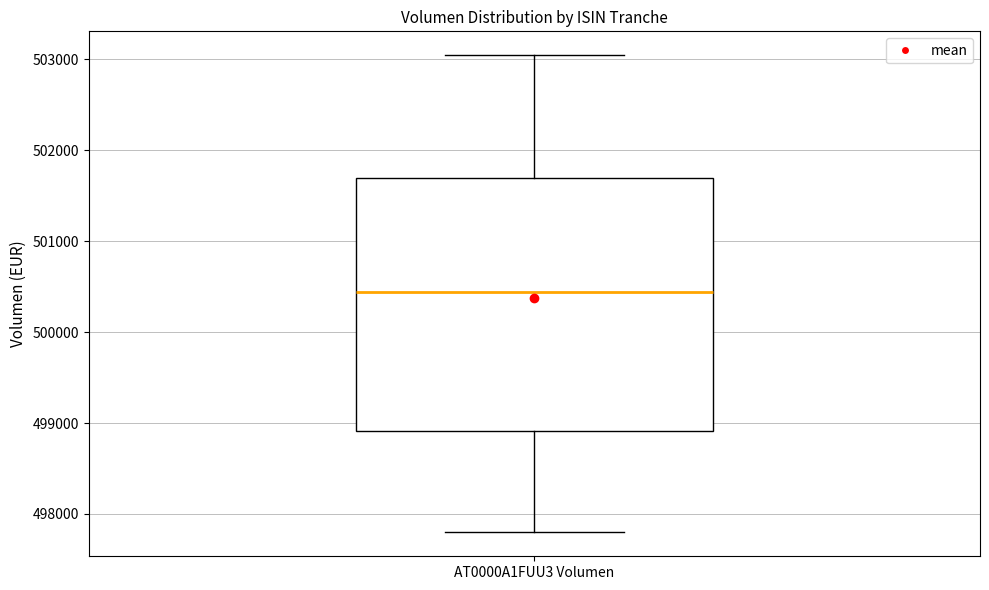

Where does the lower whisker of the box for AT0000A1FUU3 Volumen end on the y-axis? The values are not printed on the chart, so give them approximately, as read against the axis.

497800